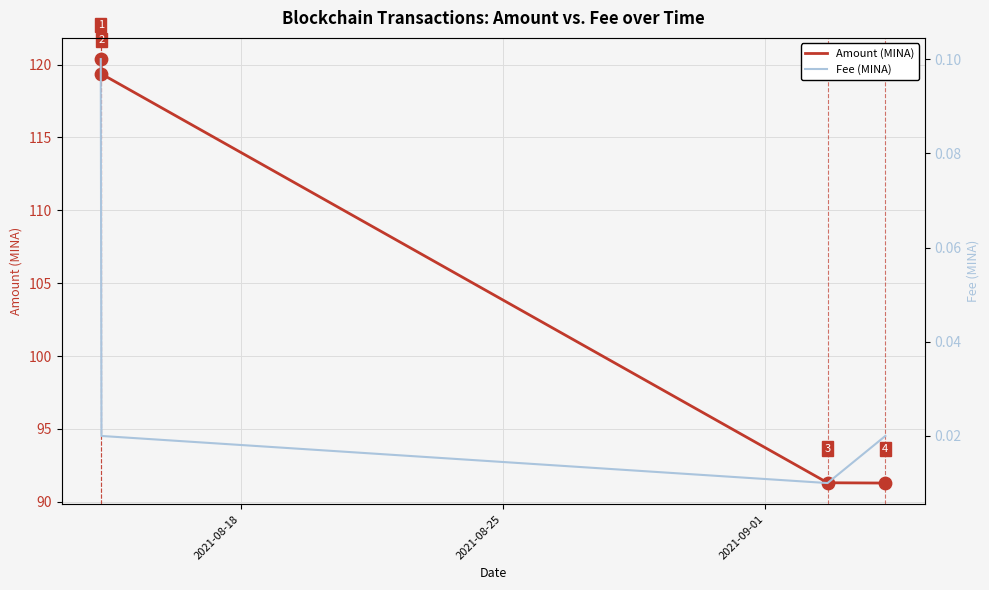

What are all the series names shown in the legend?

Amount (MINA), Fee (MINA)